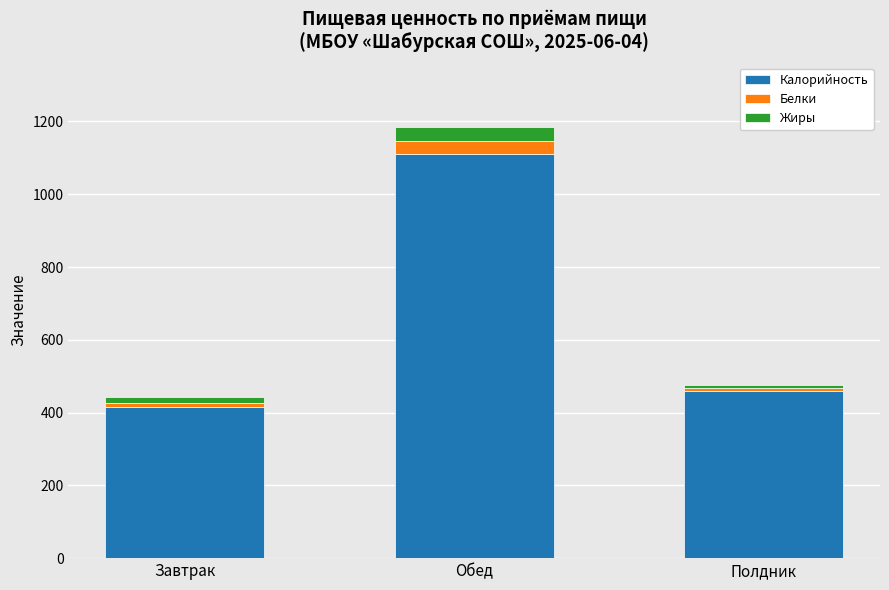

At which category is the sum across all series the highest?

Обед